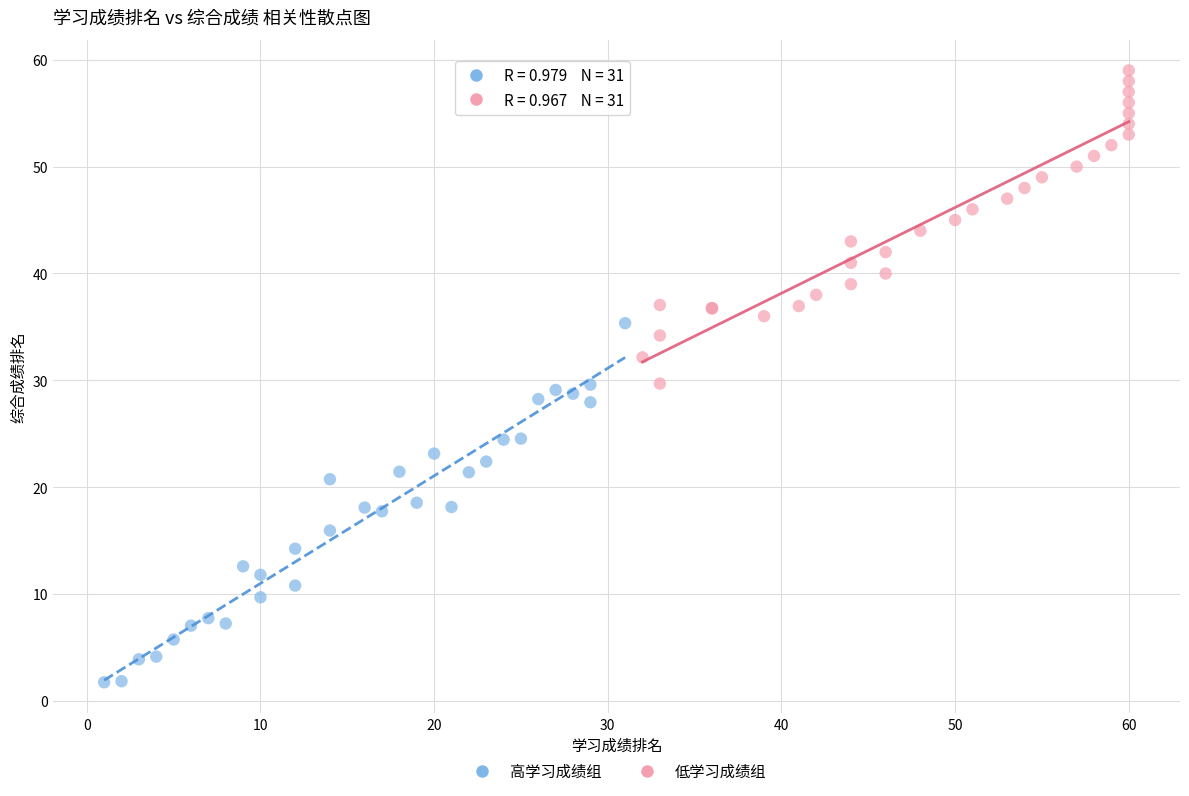

Which series contains the lowest Y value?

高学习成绩组